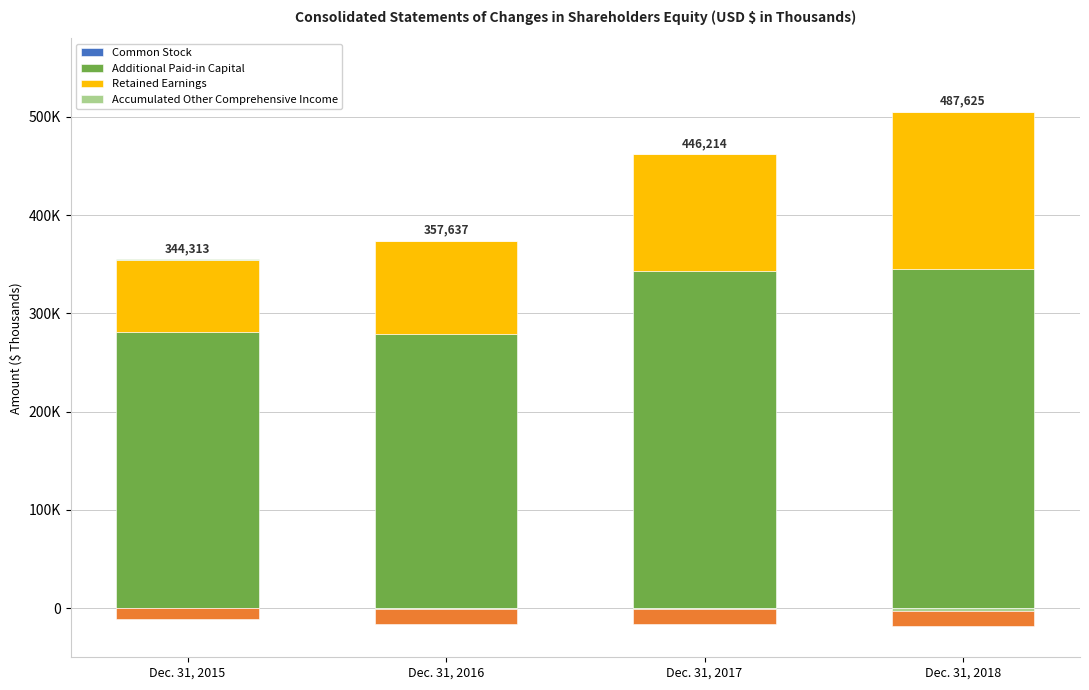

At Dec. 31, 2015, list the series in order from largest to smallest.

Additional Paid-in Capital, Retained Earnings, Accumulated Other Comprehensive Income, Common Stock